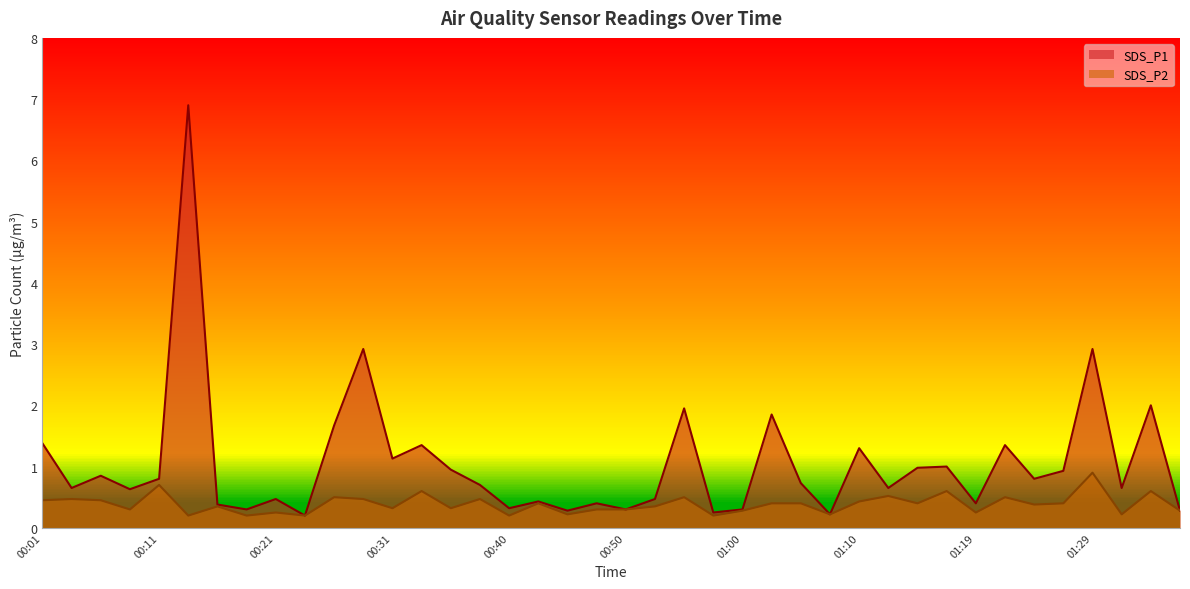

Is the value of SDS_P2 at 00:06 greater than the value of SDS_P1 at 00:28?

No